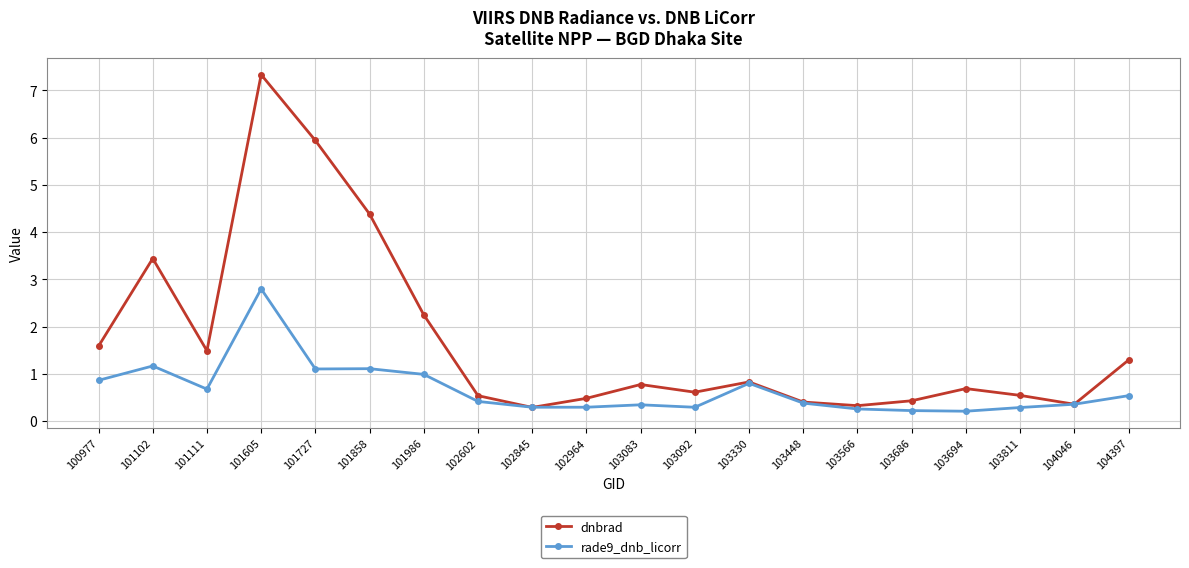

What is the value of the rade9_dnb_licorr point at the 11th from the left?

0.3